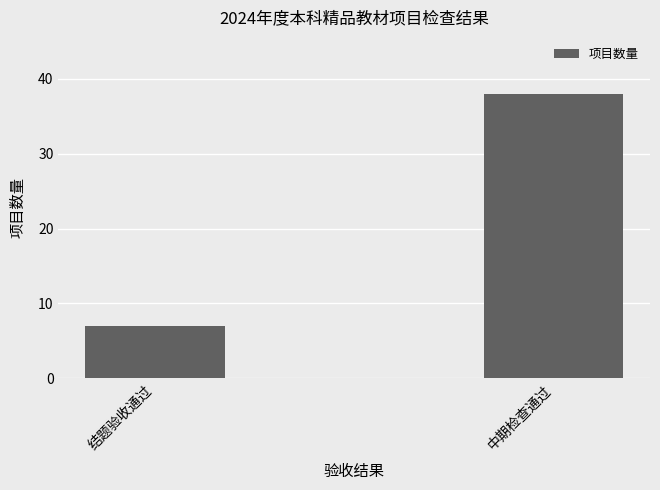

What is the change in value from 结题验收通过 to 中期检查通过?

+31